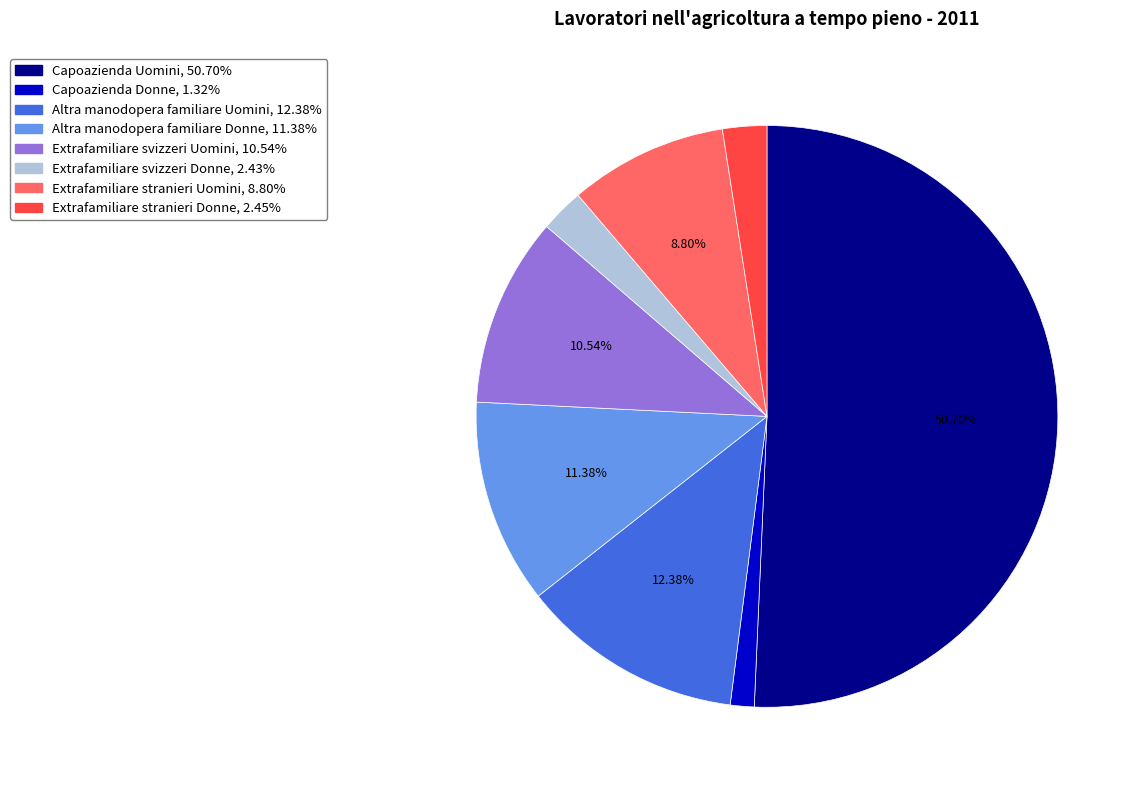

What percentage is NOT represented by Extrafamiliare stranieri Uomini?

91.2%